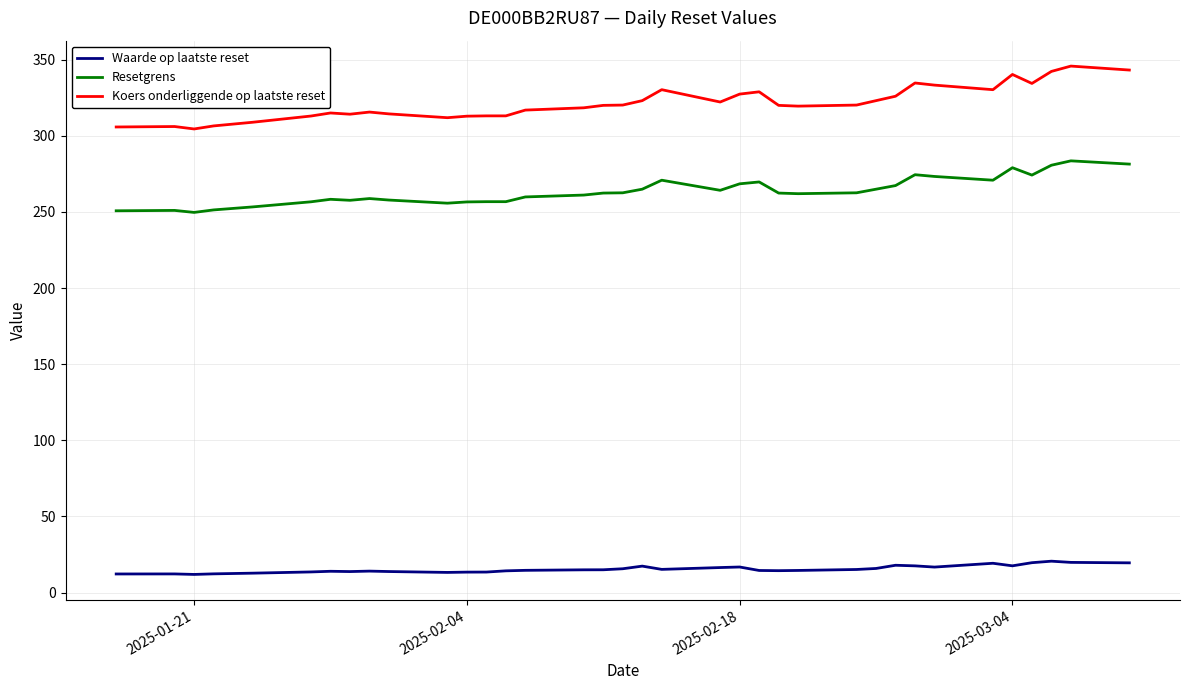

Which series has the widest spread of values?

Koers onderliggende op laatste reset